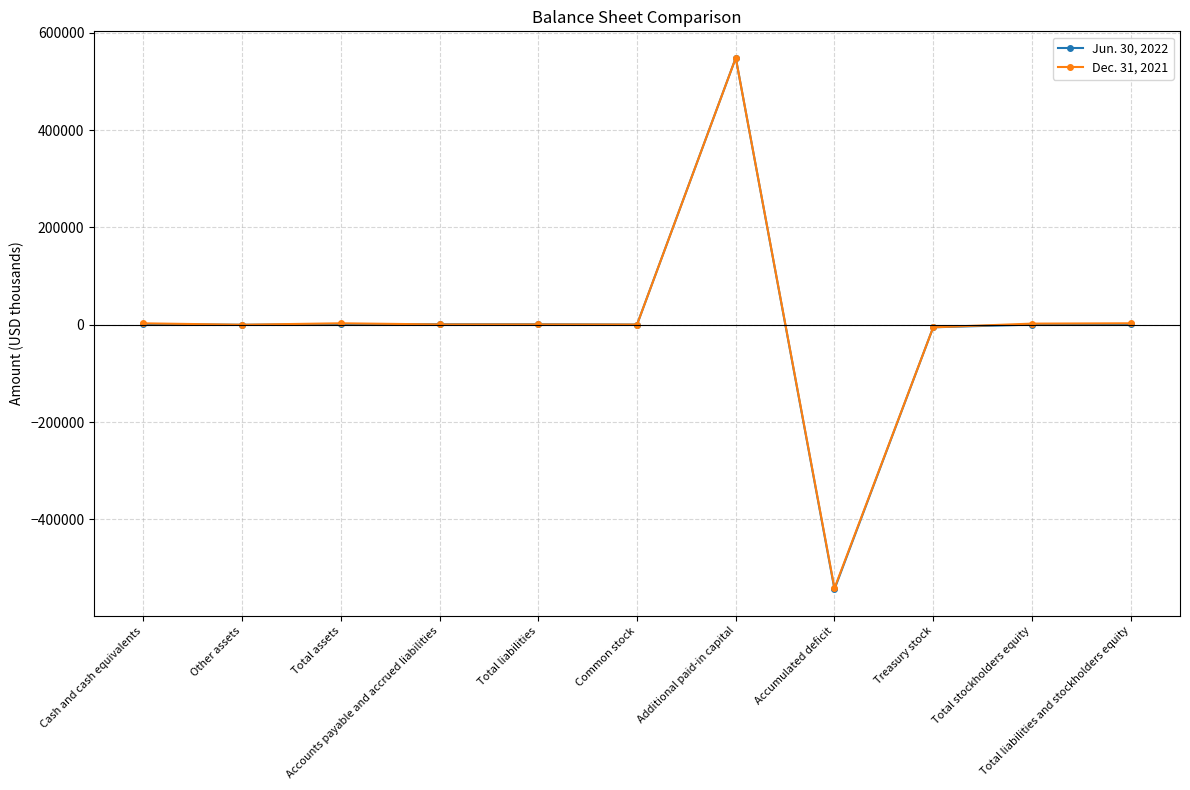

What is the difference between the Jun. 30, 2022 values at Accumulated deficit and Total assets?

544761